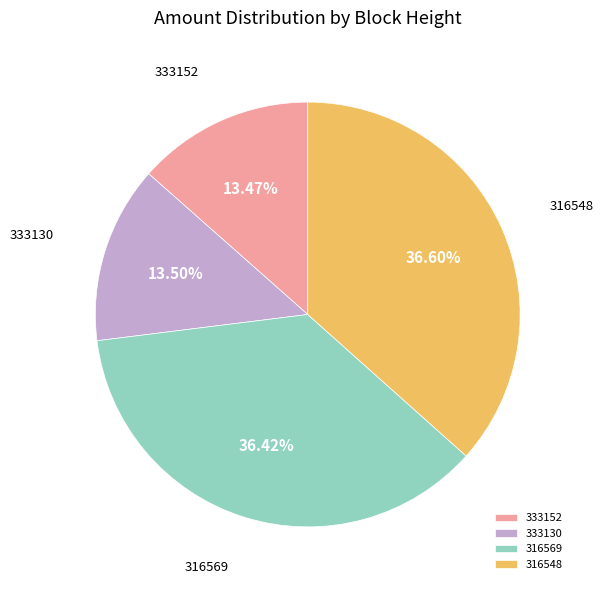

Is it true that 333152 is 25% of the pie?

False